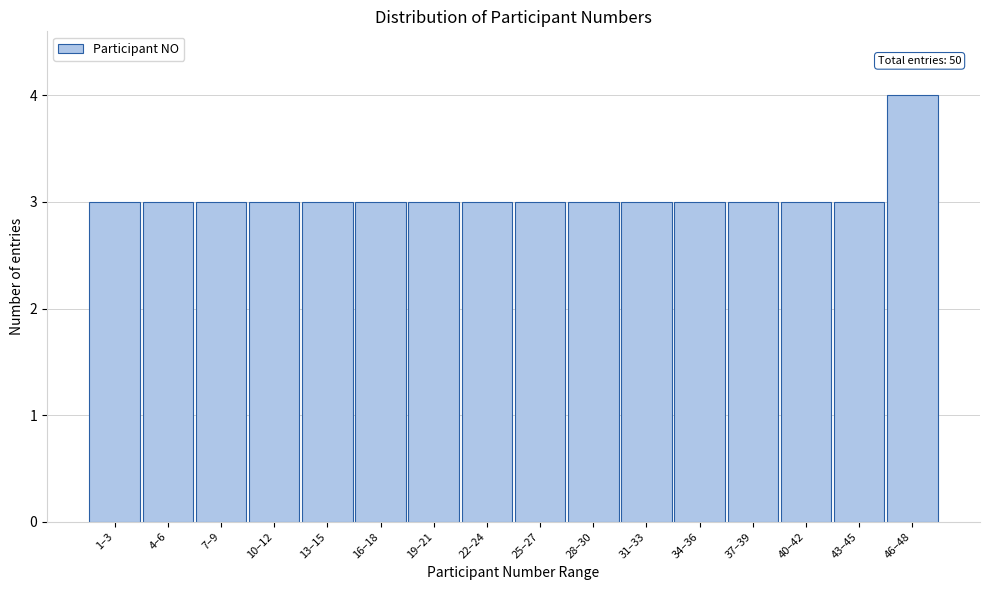

Reading right to left, transcribe all the data shown in this chart.

46–48=4	43–45=3	40–42=3	37–39=3	34–36=3	31–33=3	28–30=3	25–27=3	22–24=3	19–21=3	16–18=3	13–15=3	10–12=3	7–9=3	4–6=3	1–3=3